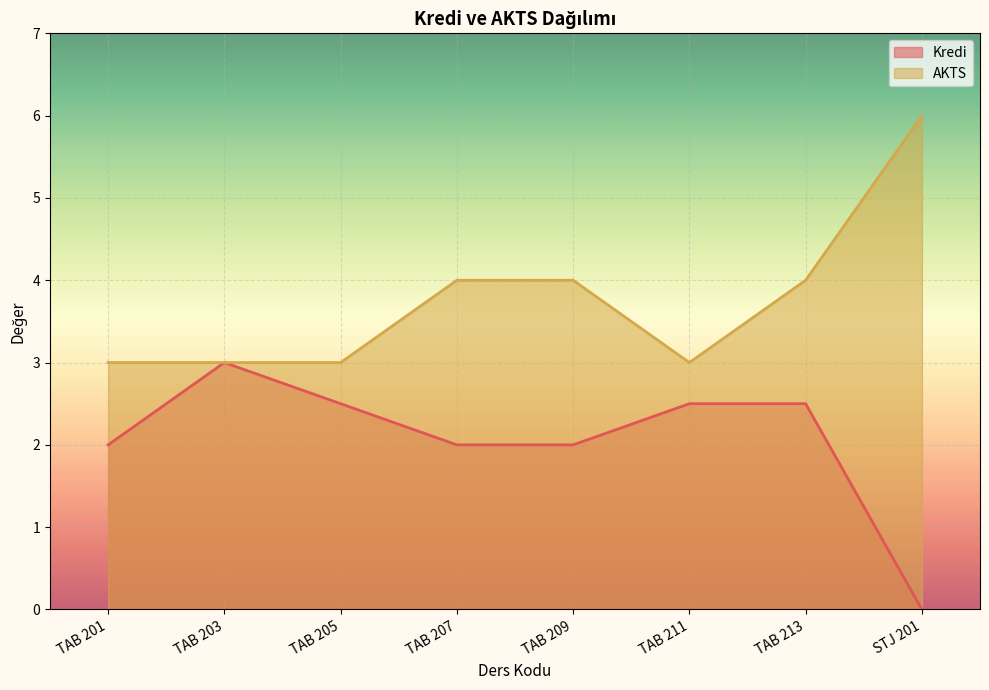

What is the label of the 7th point from the right?

TAB 203